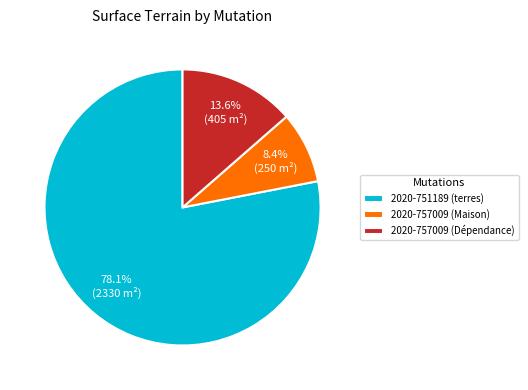

Is it true that 2020-757009 (Maison) is 1% of the pie?

False